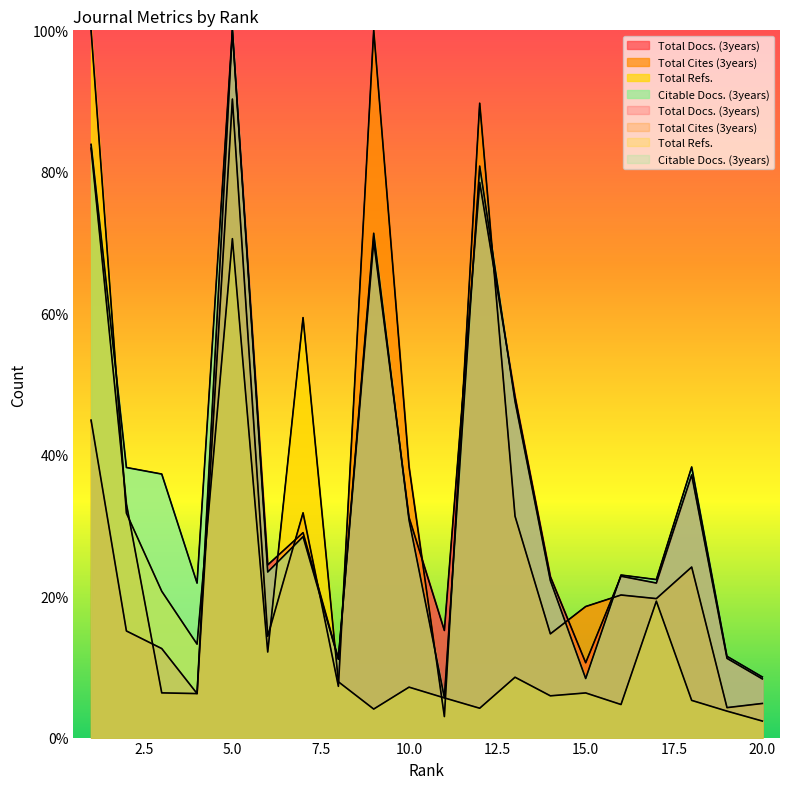

True or false: Total Docs. (3years) has more than 0 points higher than both neighbors.

True